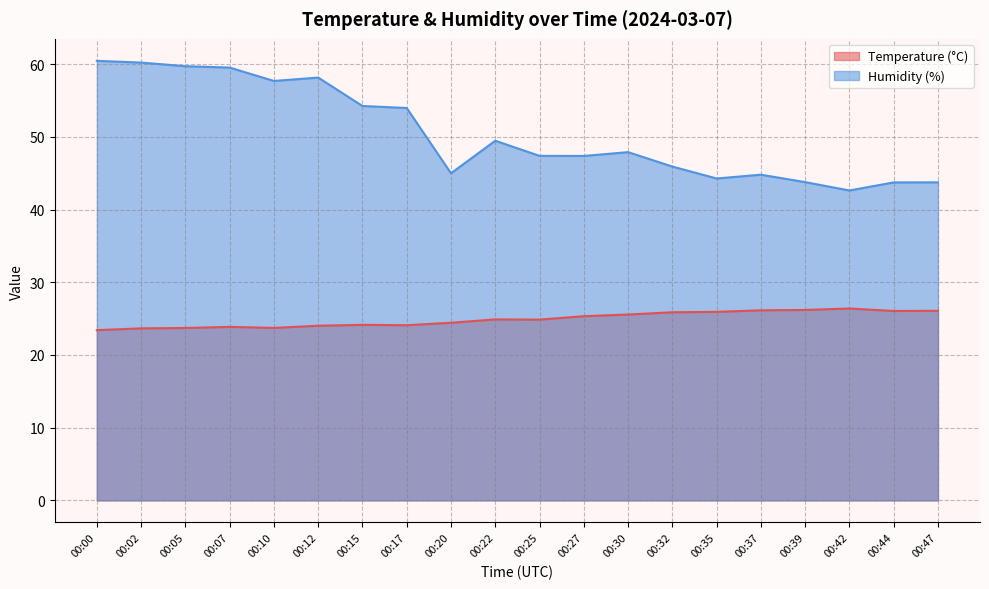

Which category has the lowest value in the Temperature (°C) series?

00:00